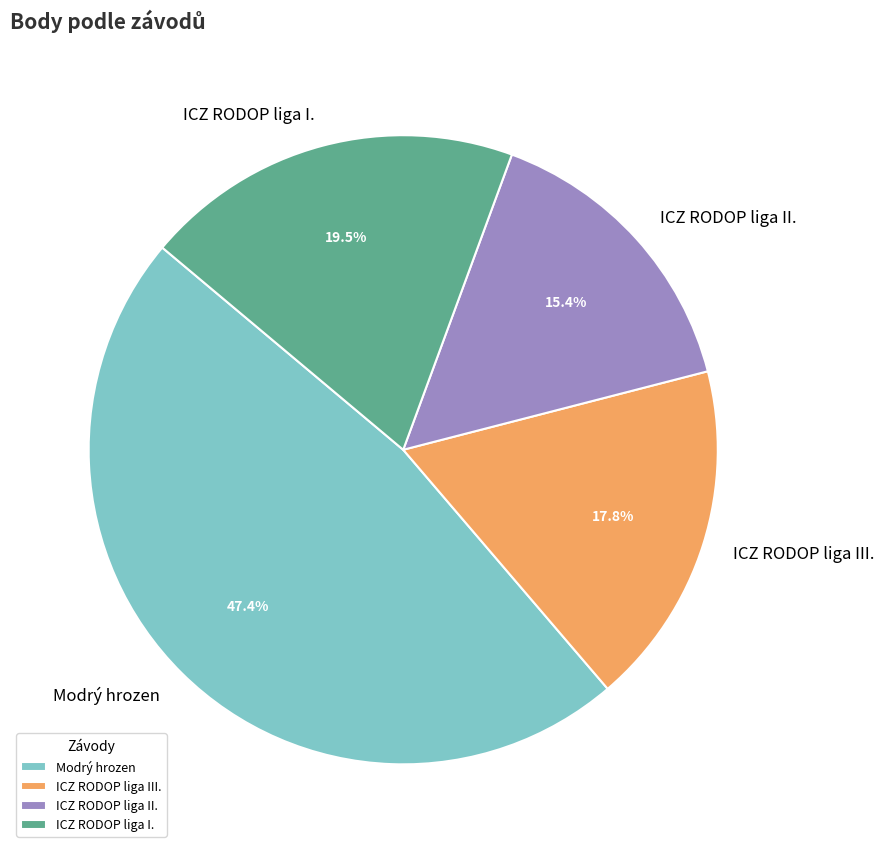

What is the ratio of the value at ICZ RODOP liga II. to the value at ICZ RODOP liga I.?

0.8